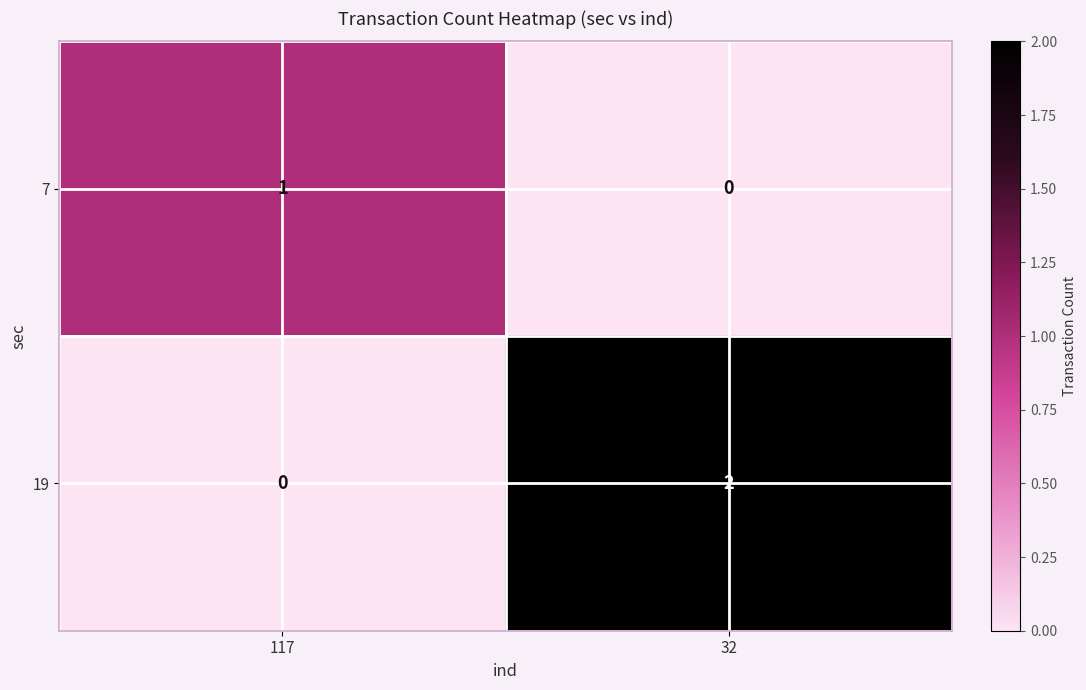

At which category is the sum across all series the highest?

32